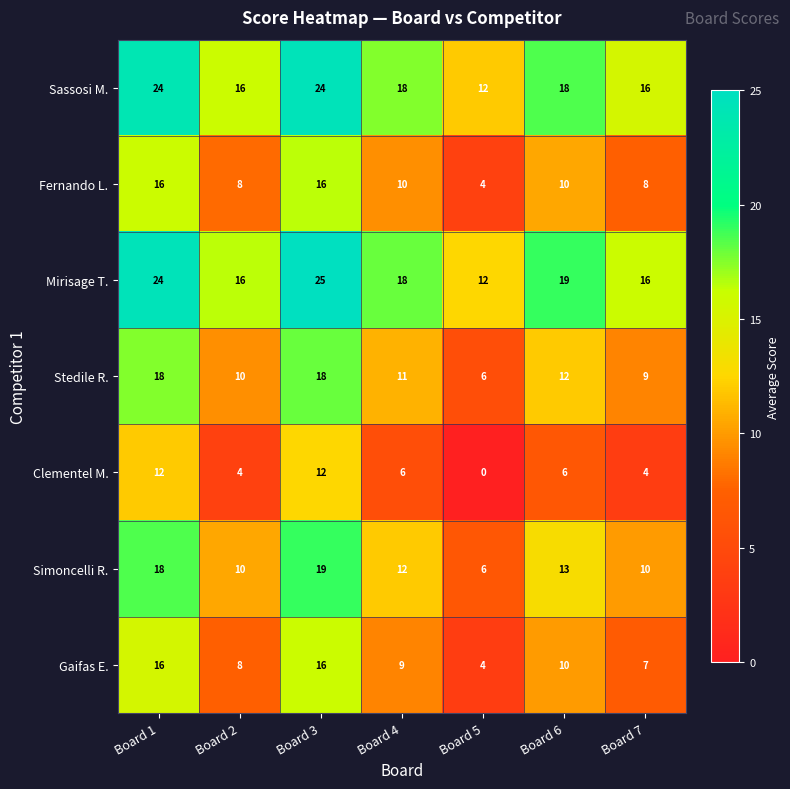

Is it true that Stedile R. equals 12 at Board 6?

True